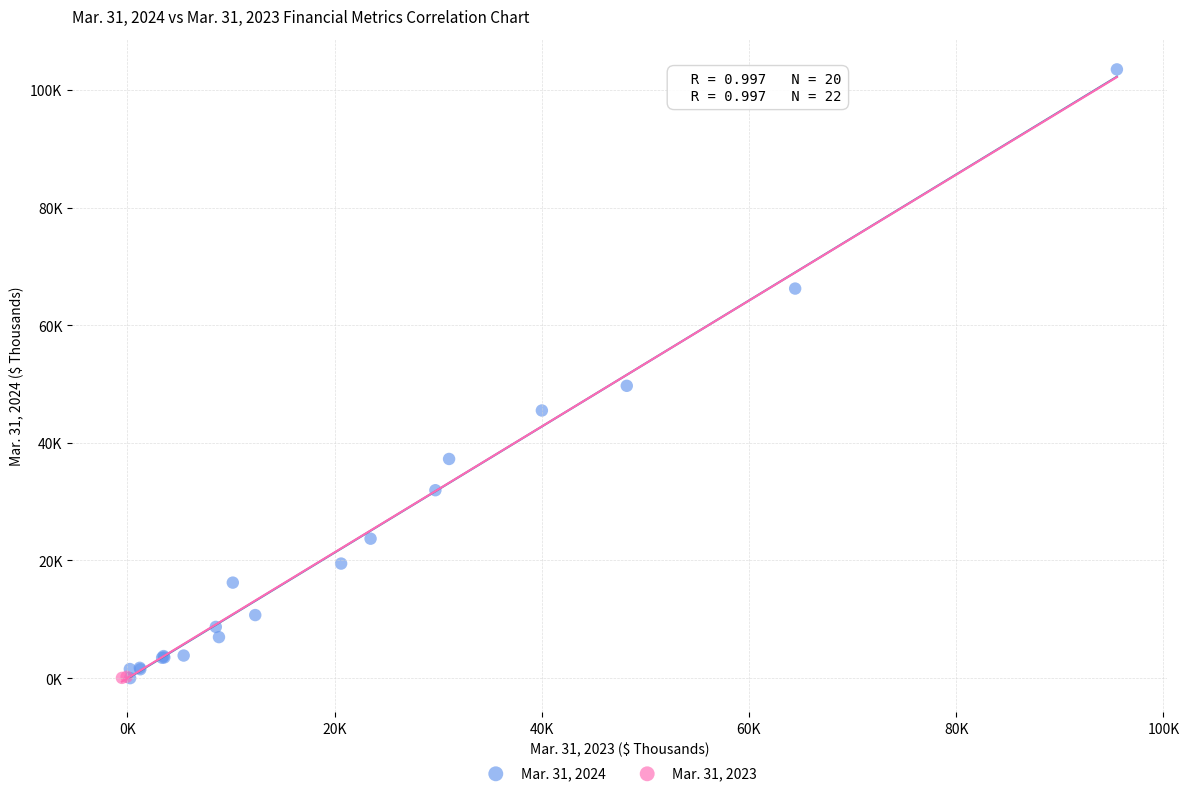

What are all the series names shown in the legend?

Mar. 31, 2024, Mar. 31, 2023